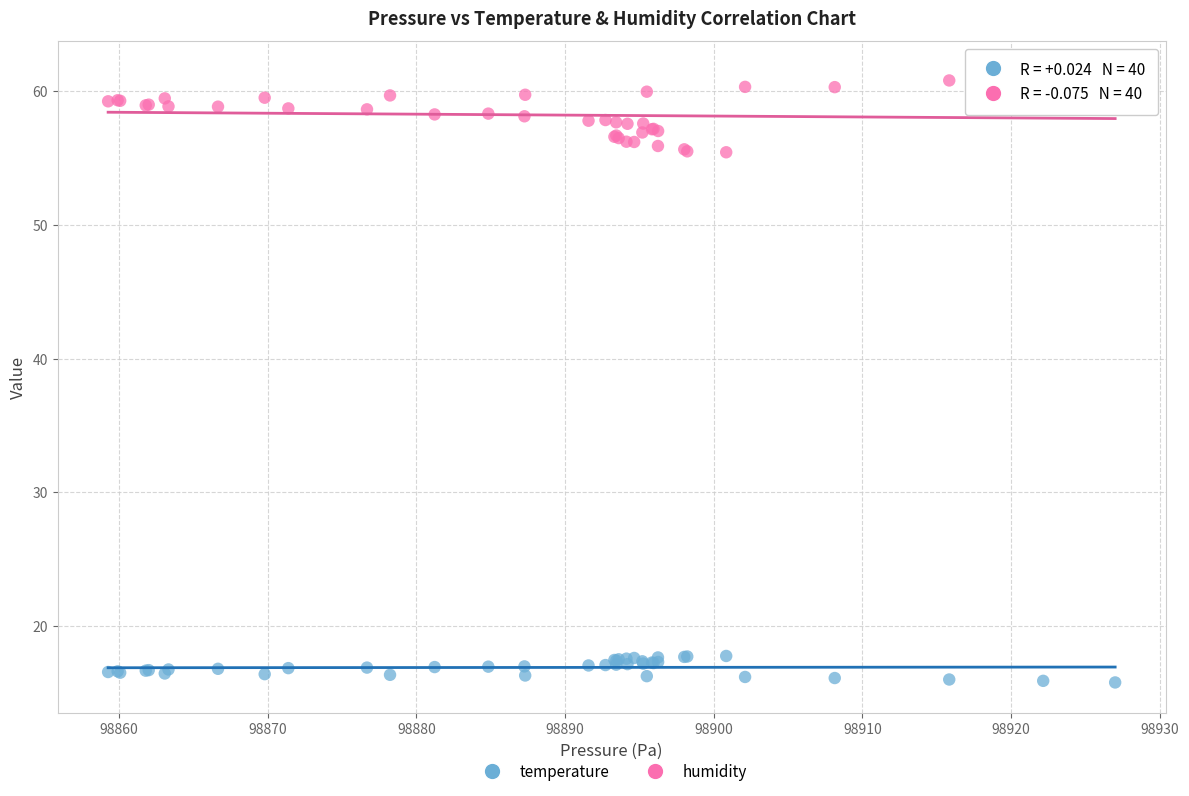

Which series has the widest spread of Y values?

humidity